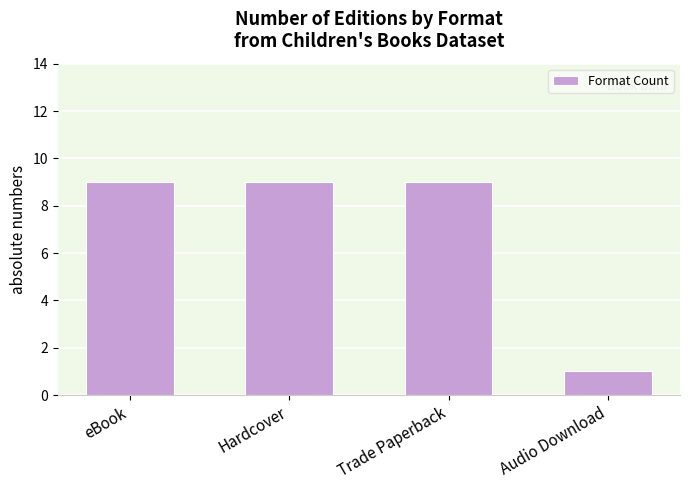

Are the bars horizontal?

No